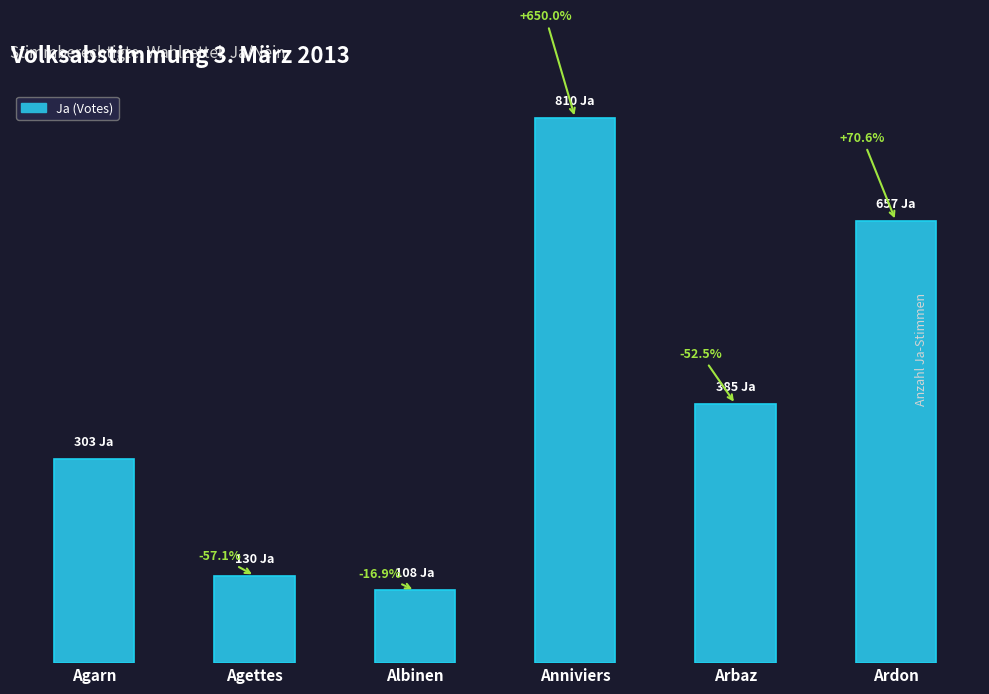

At which label does the data first exceed 385?

Anniviers